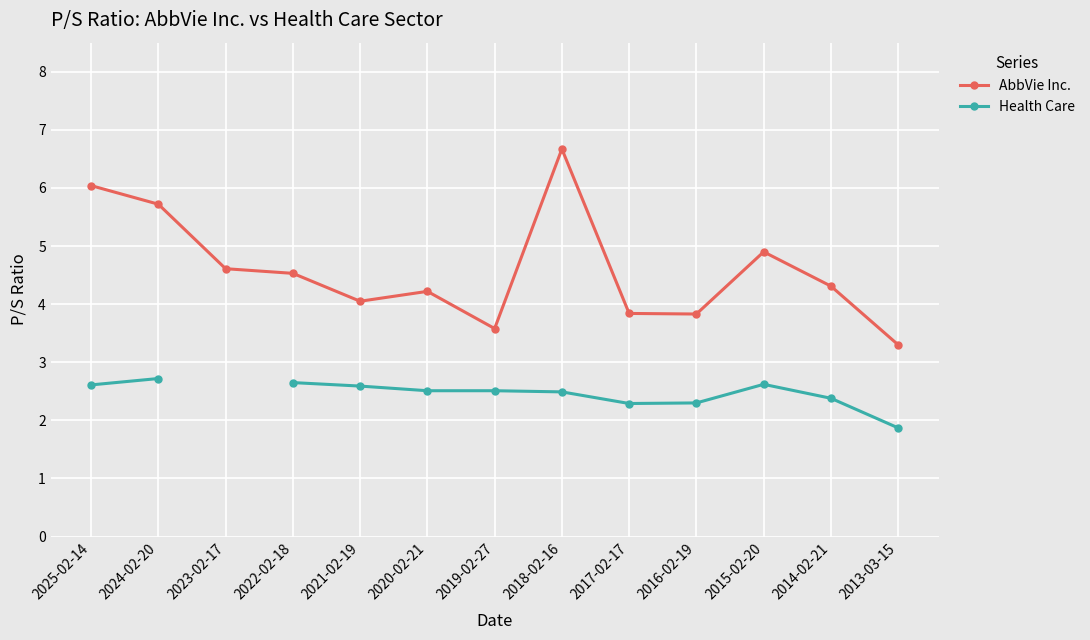

What is the label of the 1st point from the left?

2025-02-14